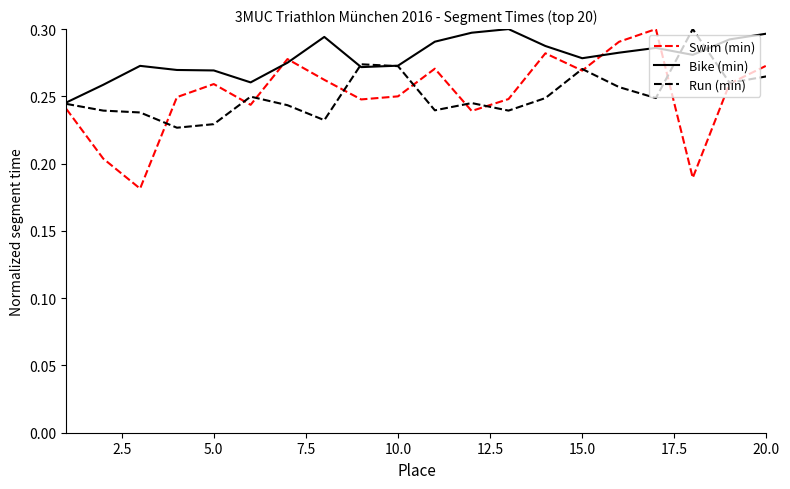

Which series has the largest total across all categories?

Bike (min)